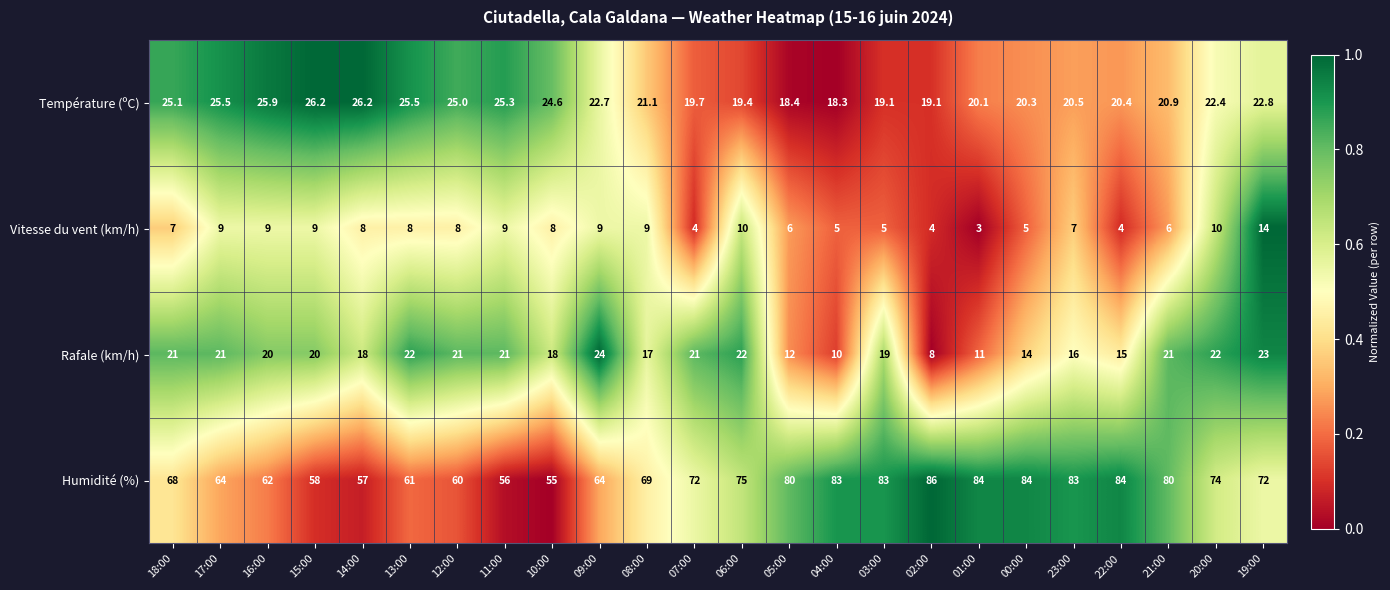

Which category has the lowest value across all series?

01:00